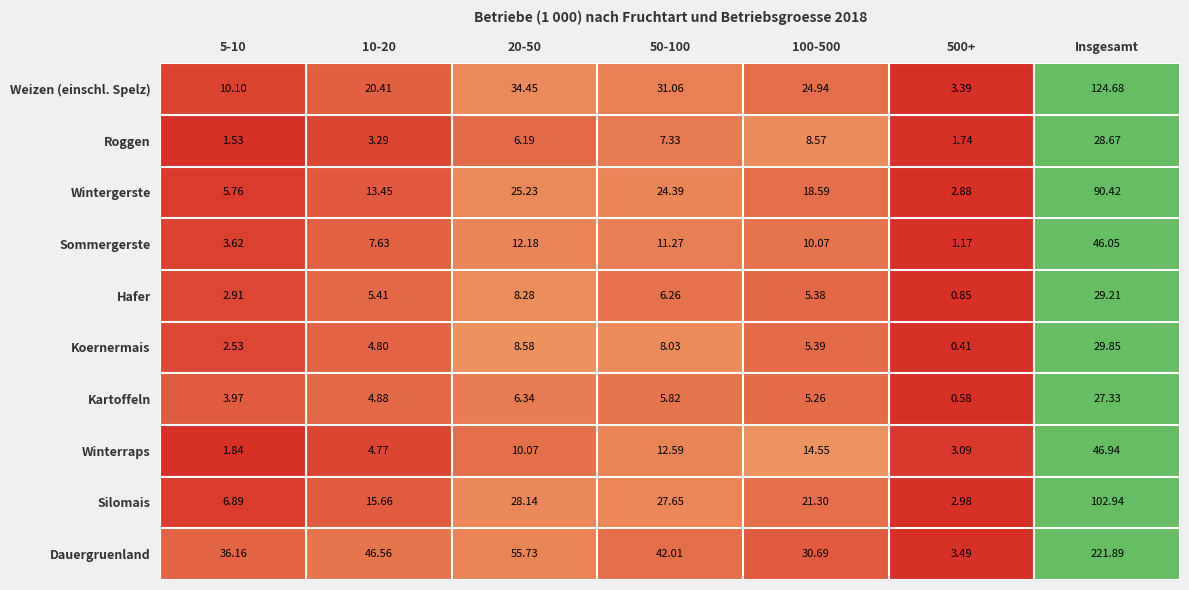

Which category has the highest value across all series?

Insgesamt